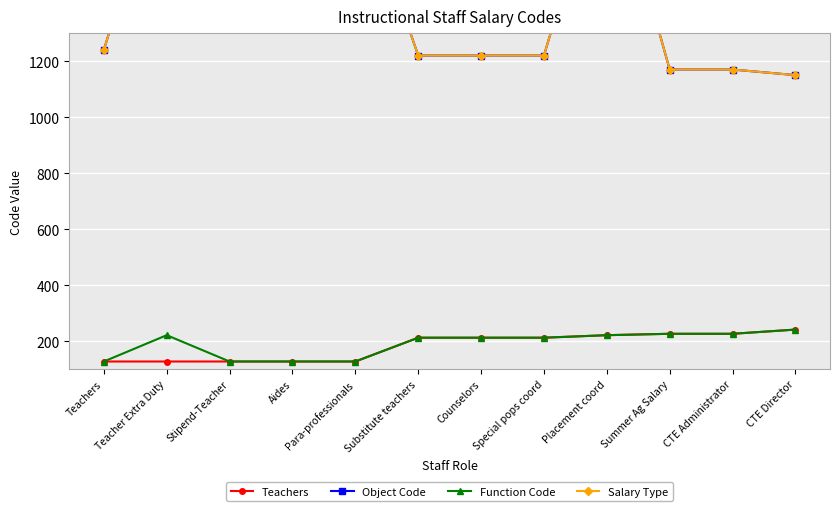

Reading left to right, list all the values displayed in this chart.

Teachers: Teachers=127	Teacher Extra Duty=127	Stipend-Teacher=127	Aides=127	Para-professionals=127	Substitute teachers=212	Counselors=212	Special pops coord=212	Placement coord=221	Summer Ag Salary=226	CTE Administrator=226	CTE Director=241
Object Code: Teachers=1240	Teacher Extra Duty=1970	Stipend-Teacher=1630	Aides=1630	Para-professionals=1870	Substitute teachers=1220	Counselors=1220	Special pops coord=1220	Placement coord=1970	Summer Ag Salary=1170	CTE Administrator=1170	CTE Director=1150
Function Code: Teachers=127	Teacher Extra Duty=221	Stipend-Teacher=127	Aides=127	Para-professionals=127	Substitute teachers=212	Counselors=212	Special pops coord=212	Placement coord=221	Summer Ag Salary=226	CTE Administrator=226	CTE Director=241
Salary Type: Teachers=1240	Teacher Extra Duty=1970	Stipend-Teacher=1630	Aides=1630	Para-professionals=1870	Substitute teachers=1220	Counselors=1220	Special pops coord=1220	Placement coord=1970	Summer Ag Salary=1170	CTE Administrator=1170	CTE Director=1150